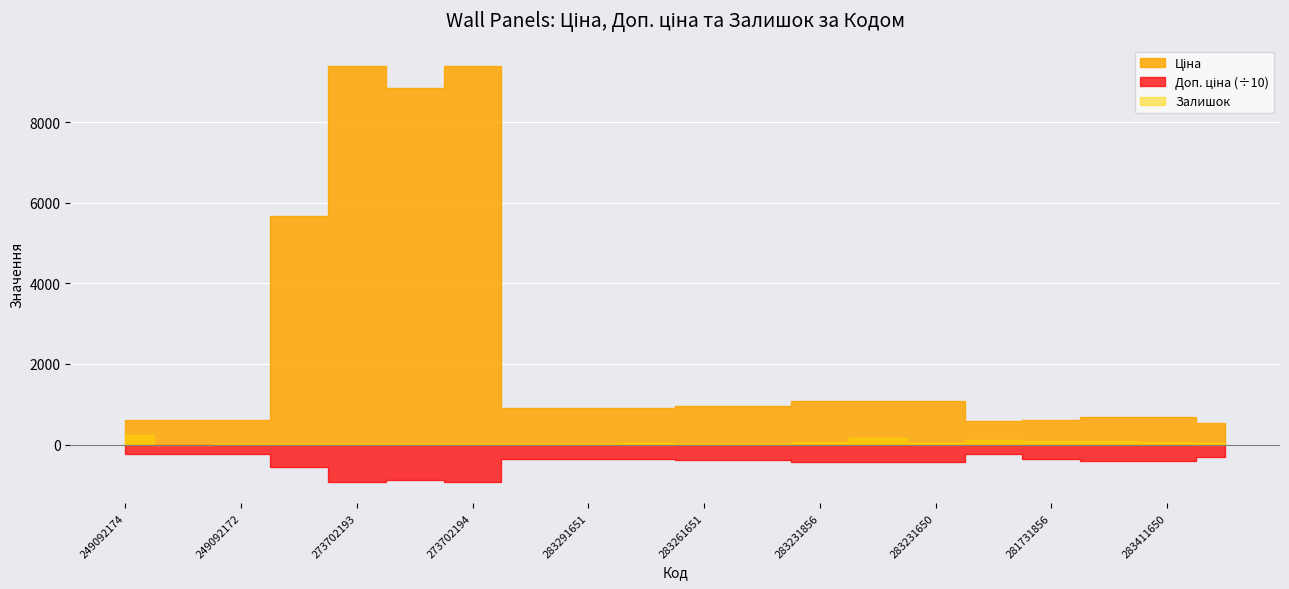

How many values in the Ціна series are below 895?

8